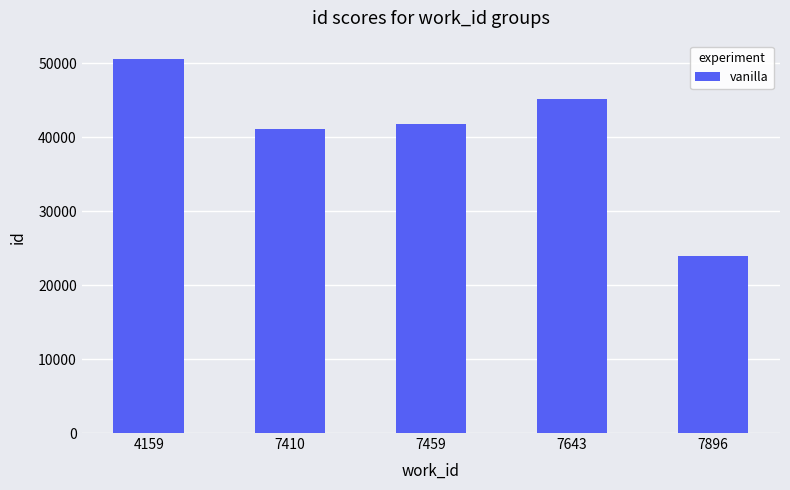

What is the value of the 5th bar from the left?

23874